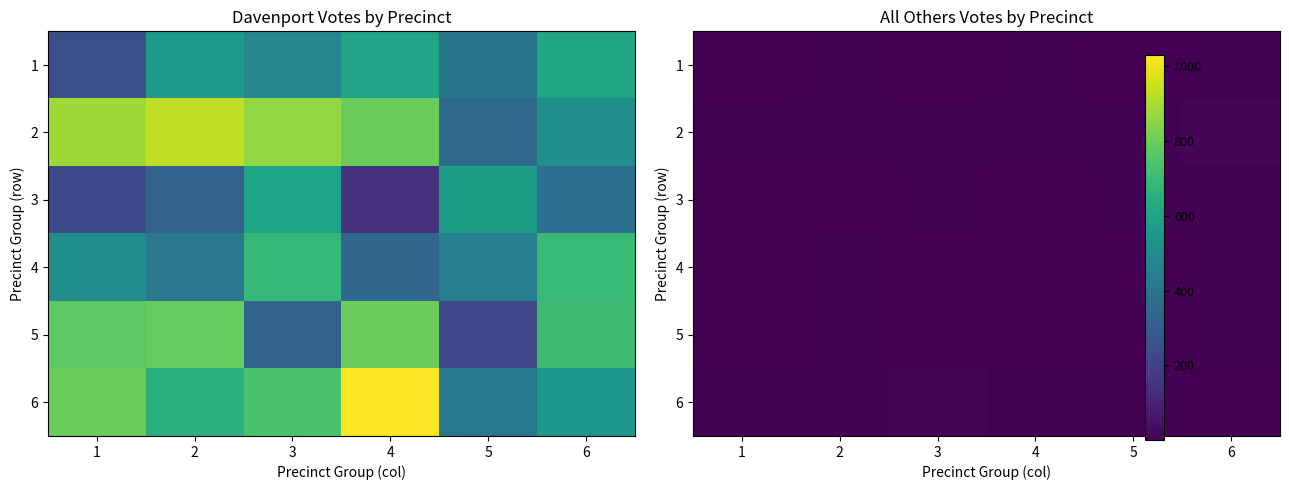

How many values in the 2 series are below 8?

2